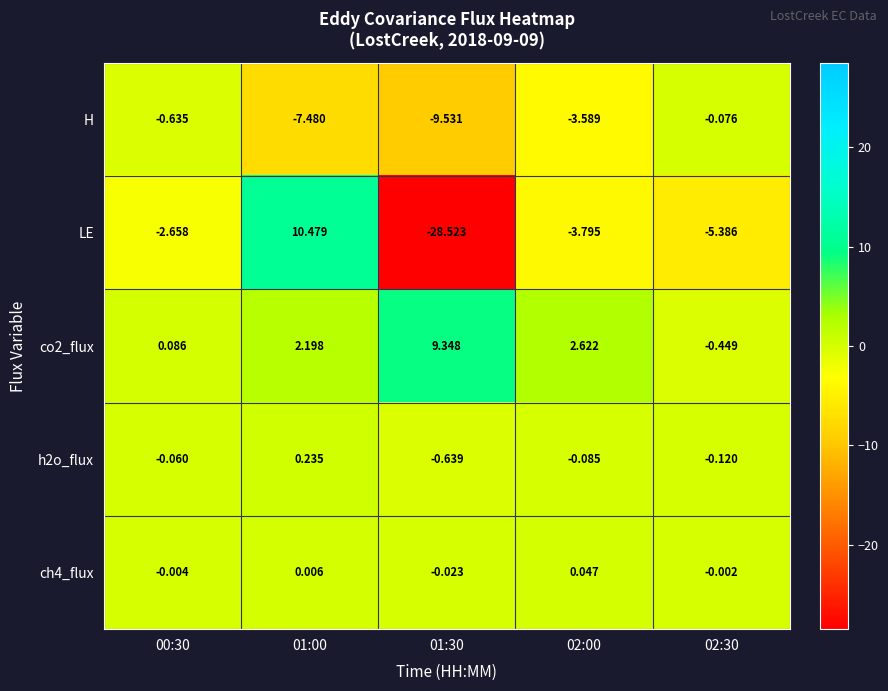

Which series has the widest spread of values?

LE